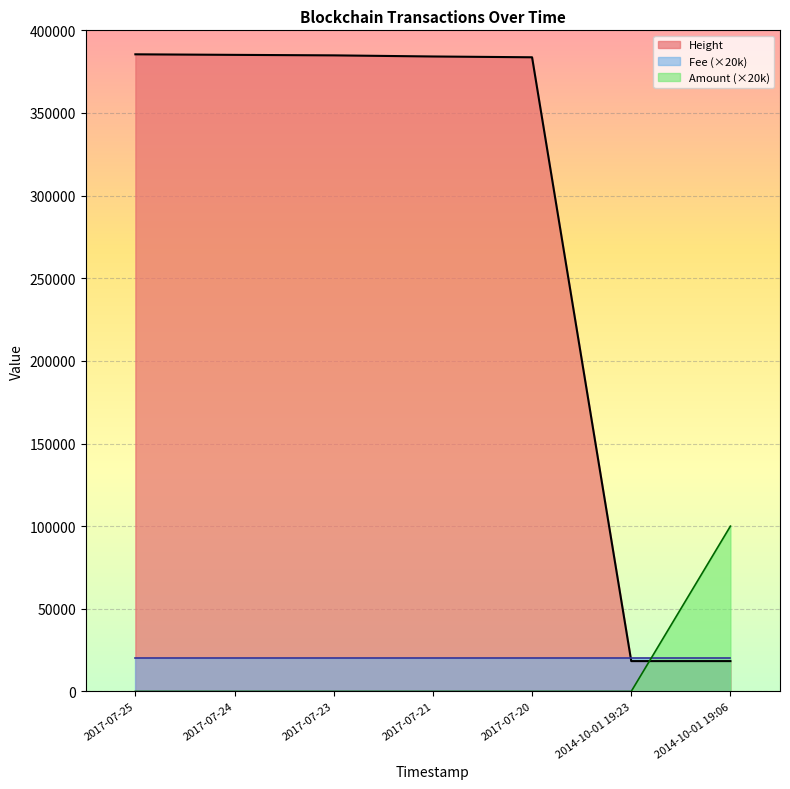

What is the difference between the Height values at 2017-07-25 and 2014-10-01 19:06?

367150